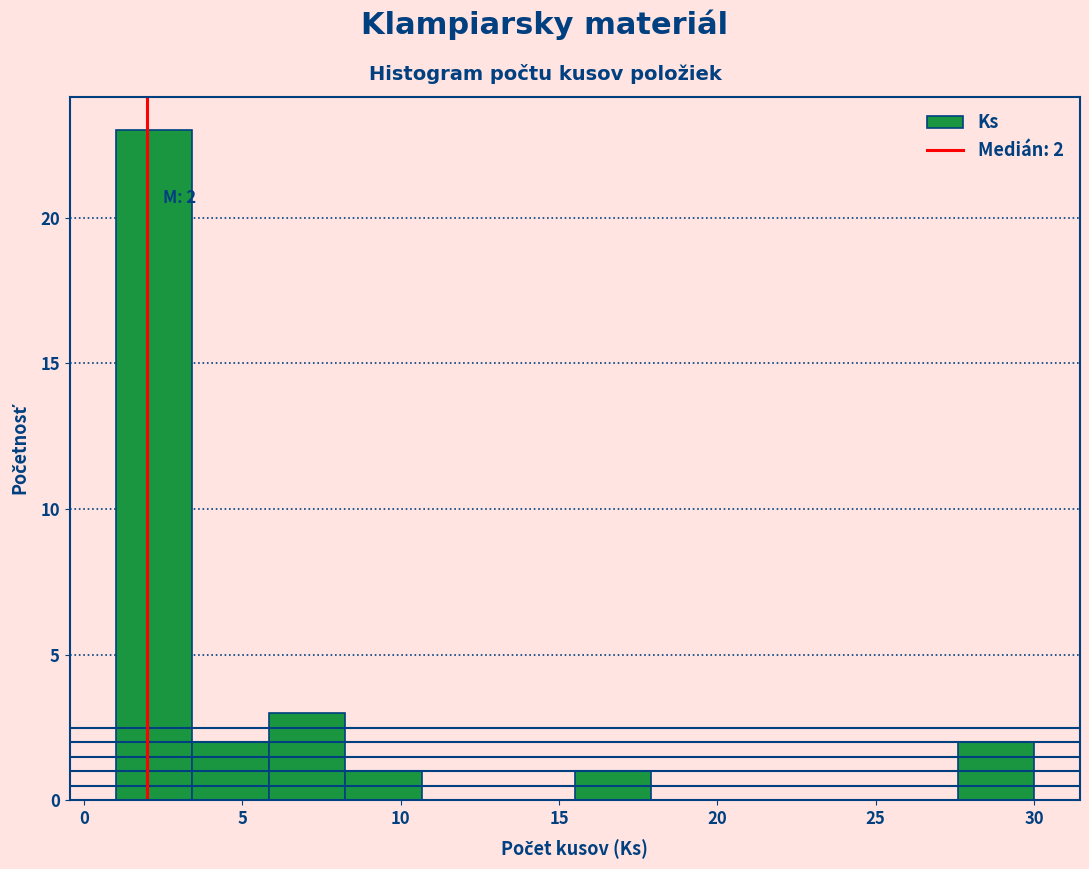

Which range on the x-axis has the tallest bar?

1.0 to 3.5